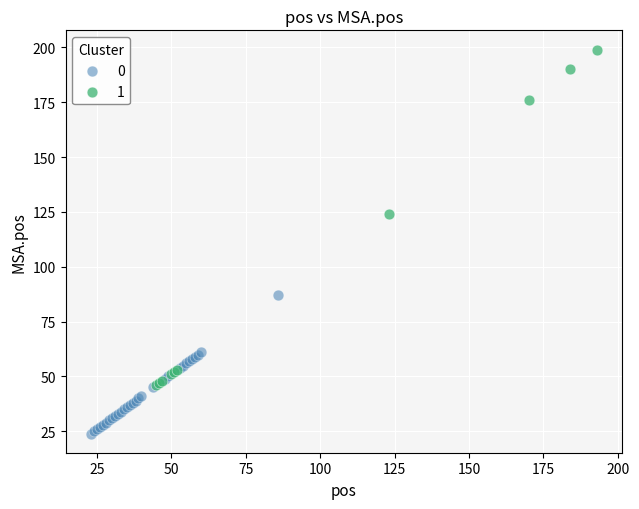

What are all the series names shown in the legend?

0, 1